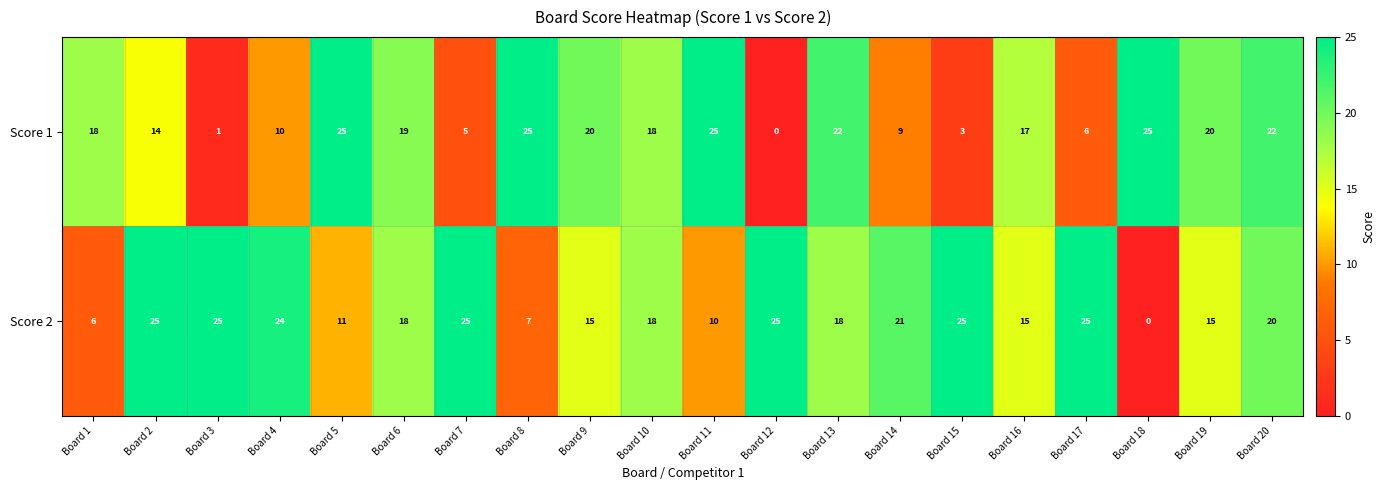

What is the total value across all series at Board 11?

35